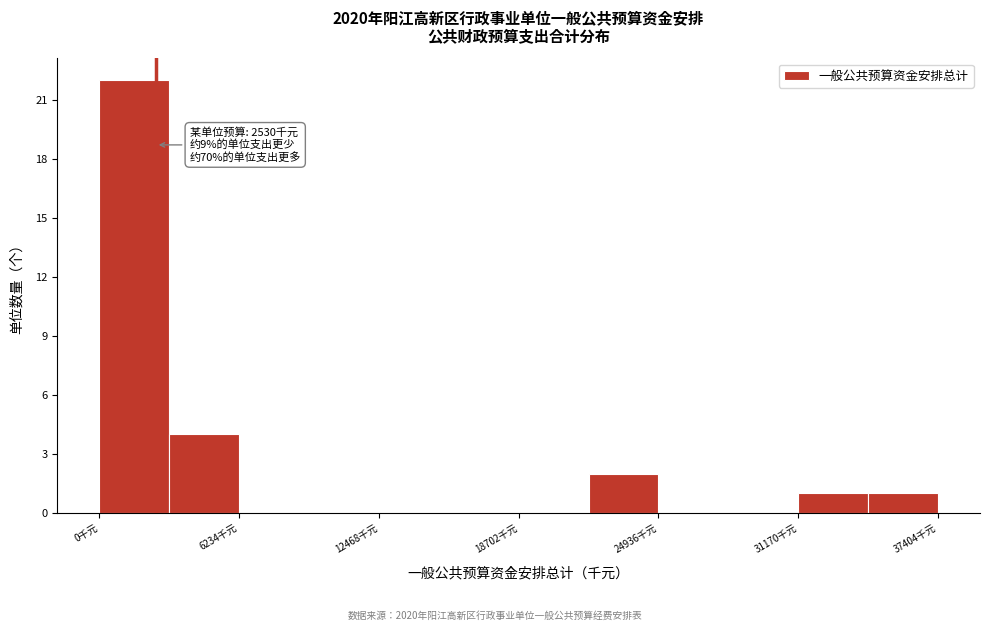

Read against the x-axis, roughly where is the centre of the tallest bar?

2000